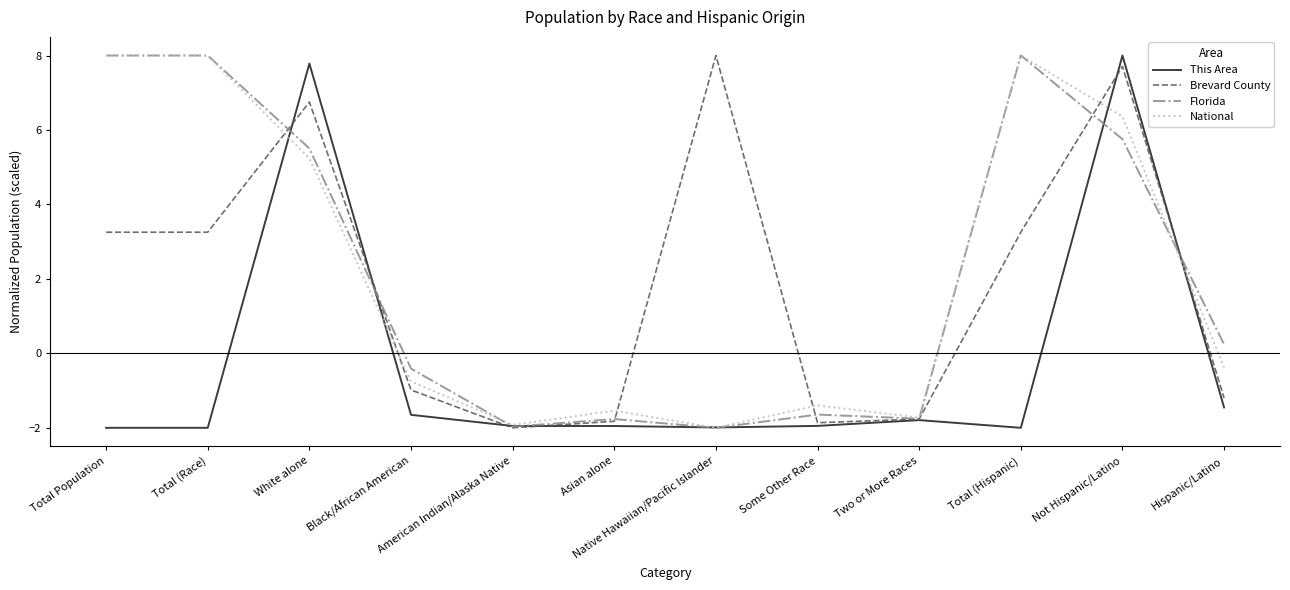

What is the difference between the highest and lowest values at Total (Race)?

10.0